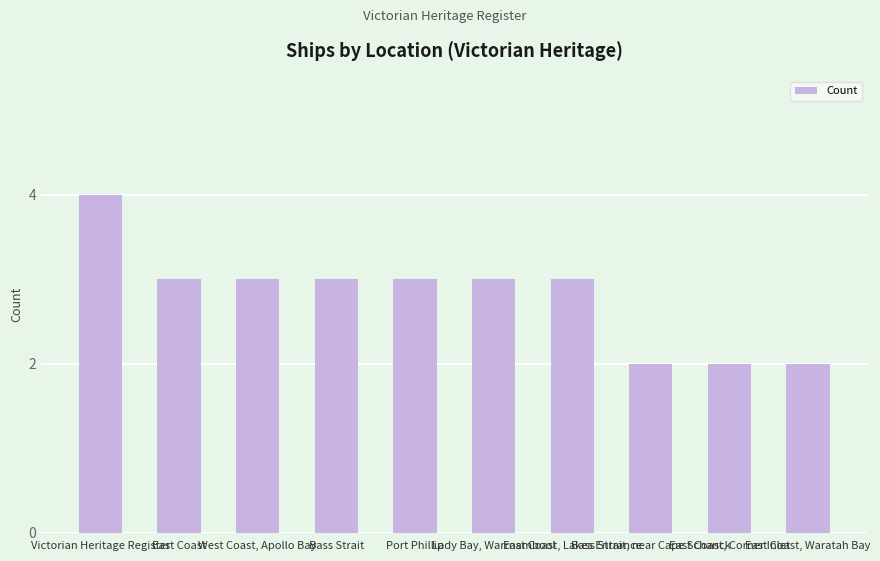

What is the greatest value displayed?

4